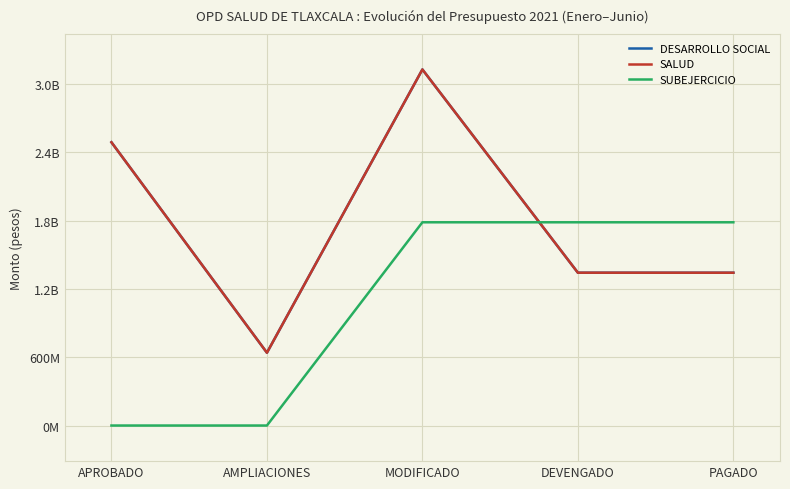

Is this an area chart (filled region under the line)?

No